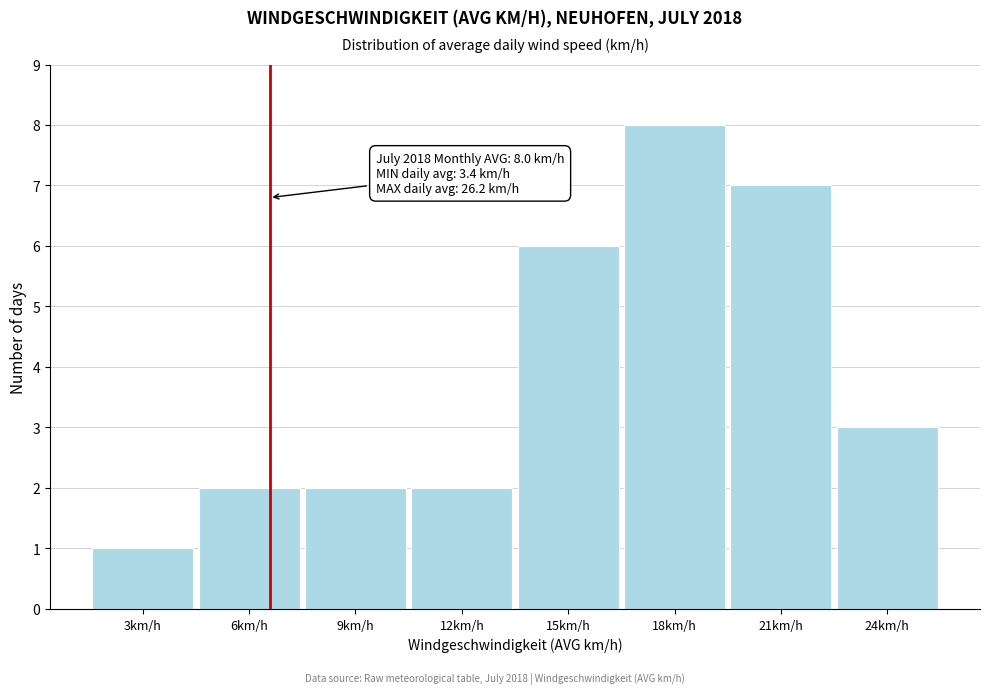

Reading right to left, extract all data points from this chart.

24km/h=3	21km/h=7	18km/h=8	15km/h=6	12km/h=2	9km/h=2	6km/h=2	3km/h=1